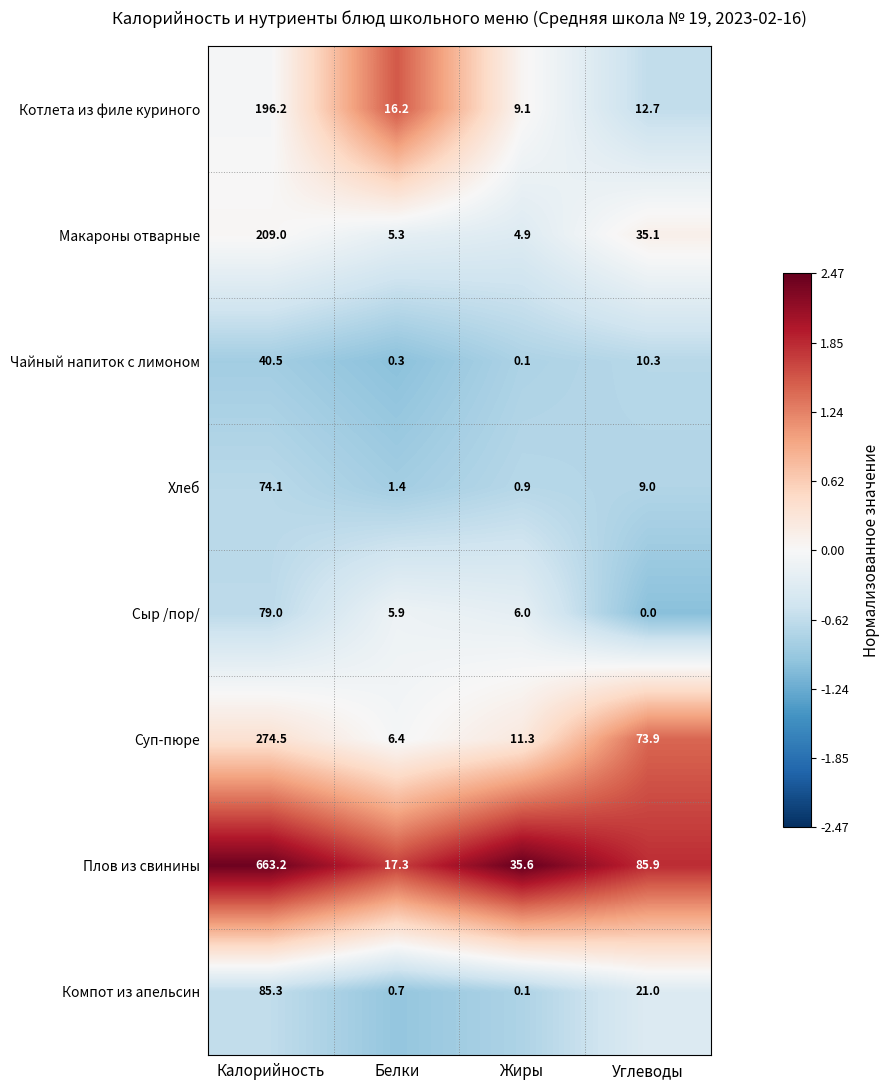

Is it true that Суп-пюре equals 6.4 at Белки?

True